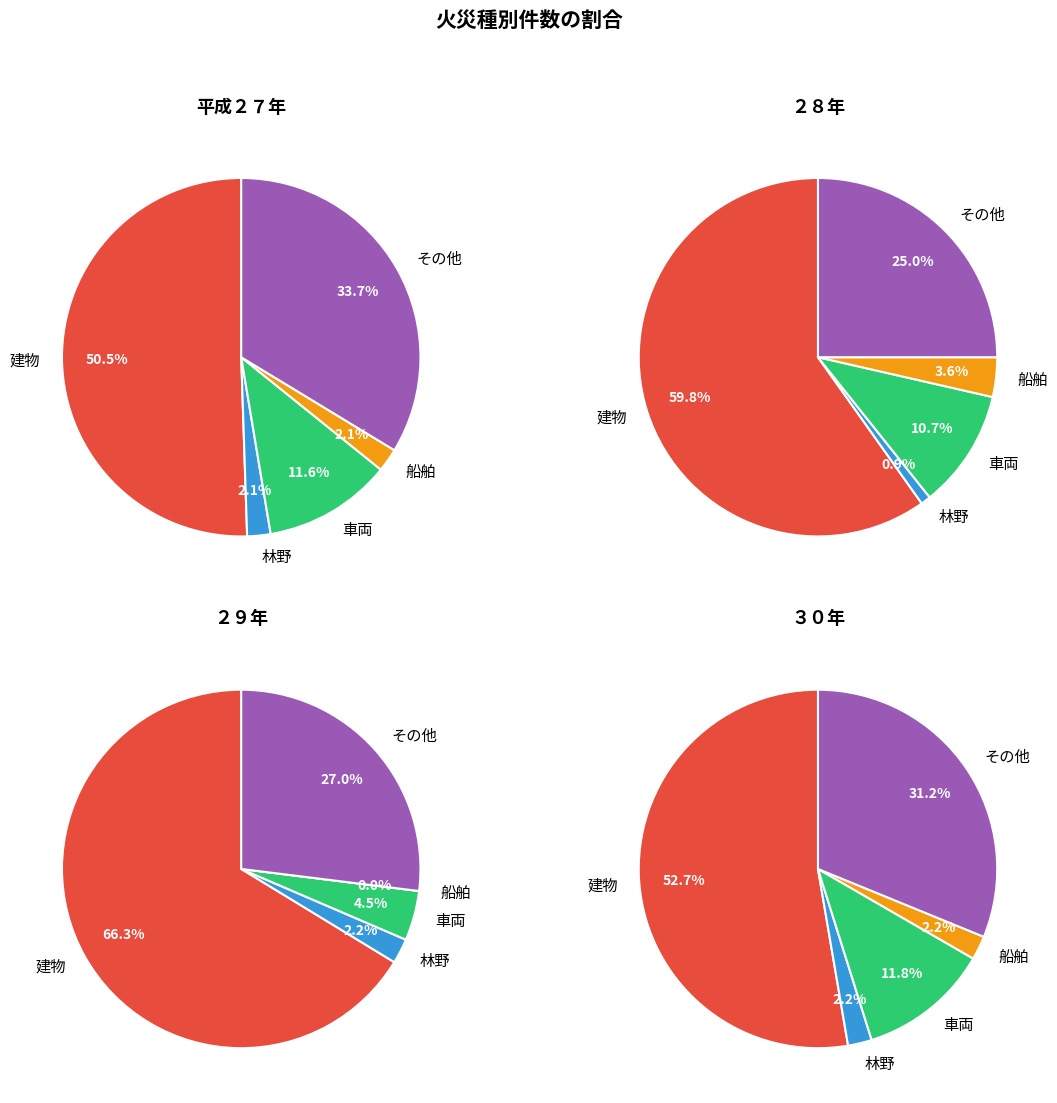

Does 2 represent more than half of the total?

No